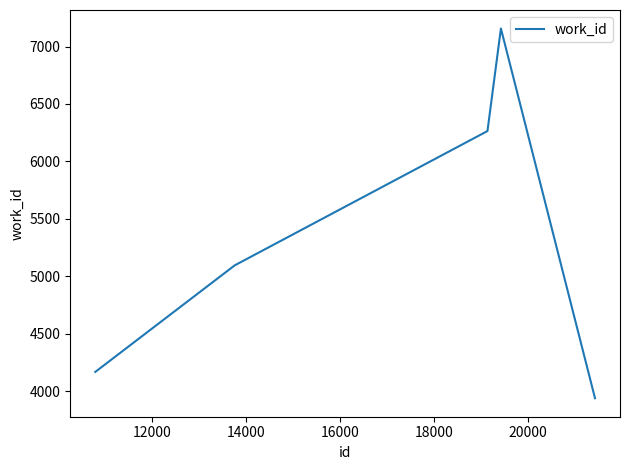

What is the difference between the second highest and minimum values?

2326